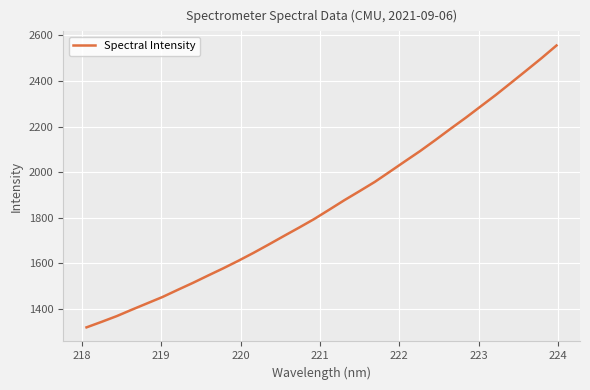

What is the smallest value displayed?

1319.1